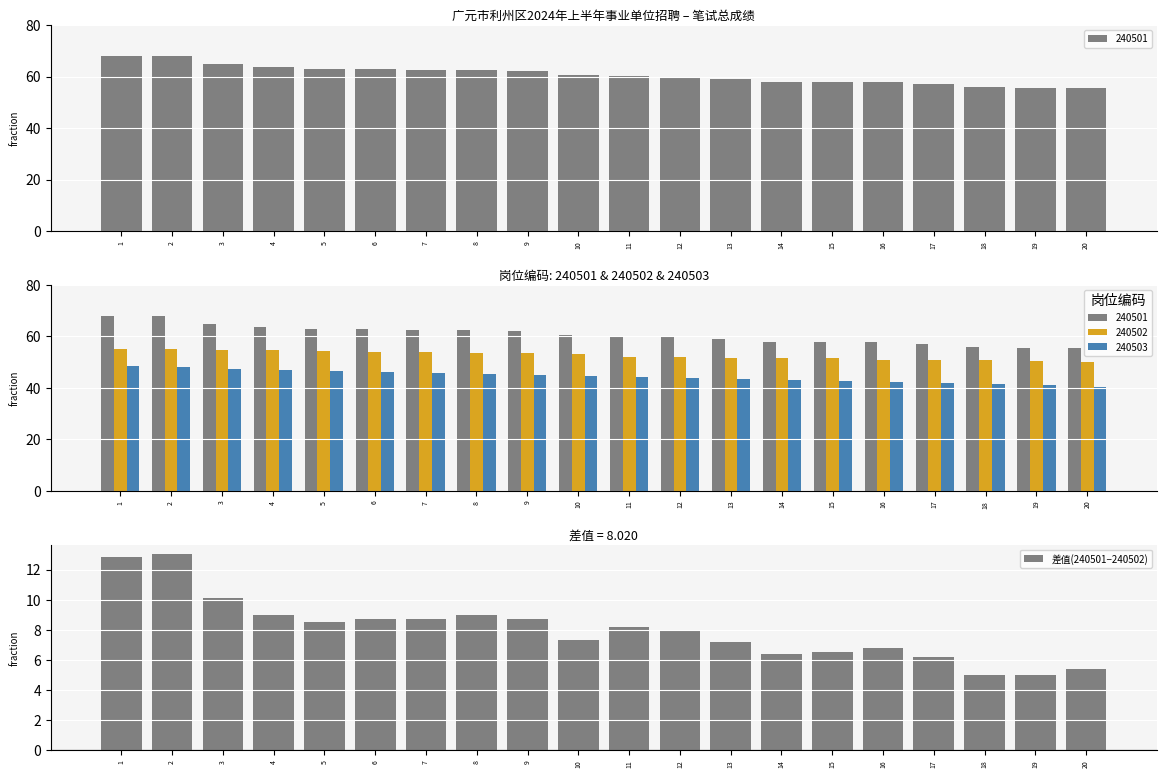

At which label does the data first exceed 8?

1